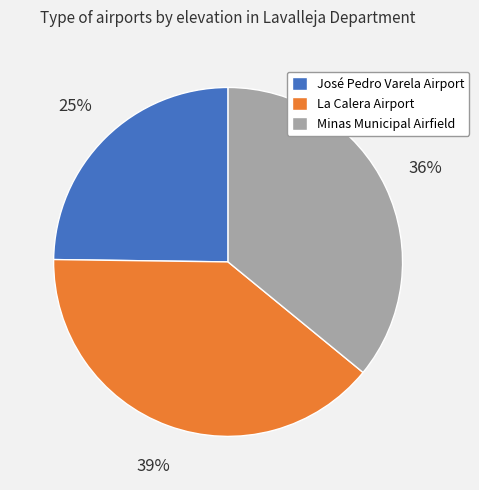

To the nearest percent, what portion does La Calera Airport represent?

39%